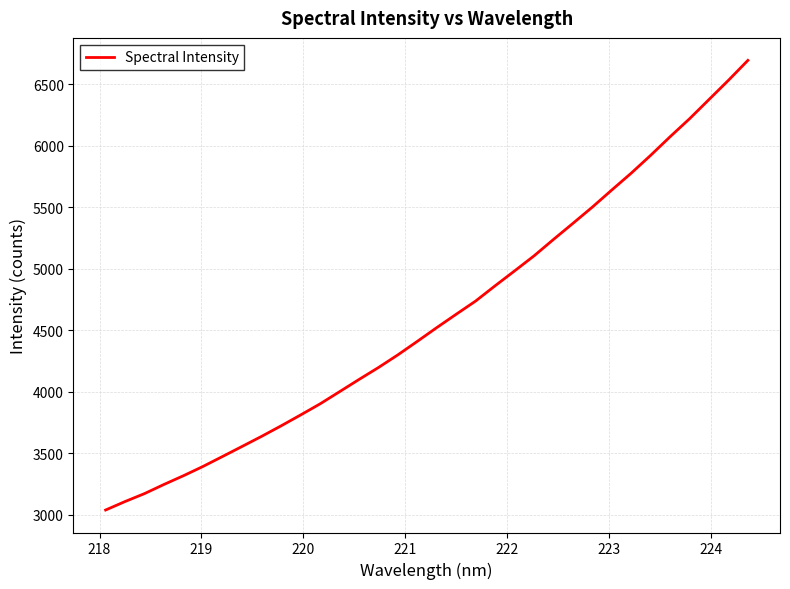

What is the difference between the maximum and minimum values?

3653.8